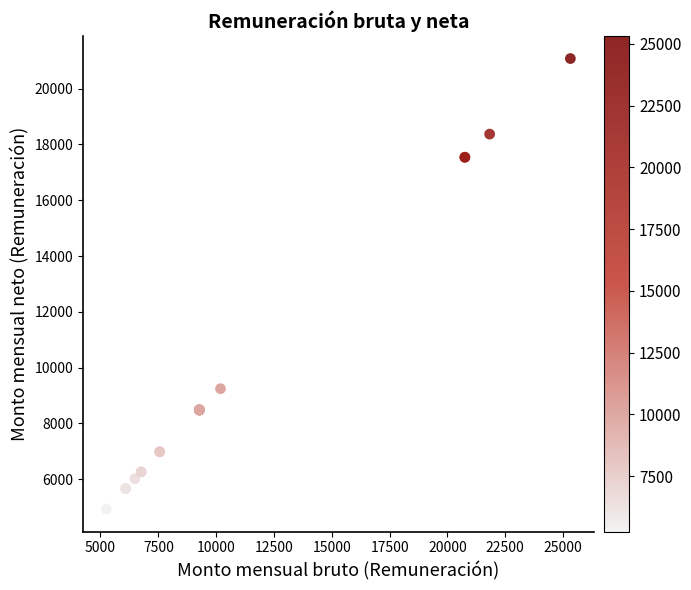

What Y value in the scatter plot is closest to 13004?

9243.1